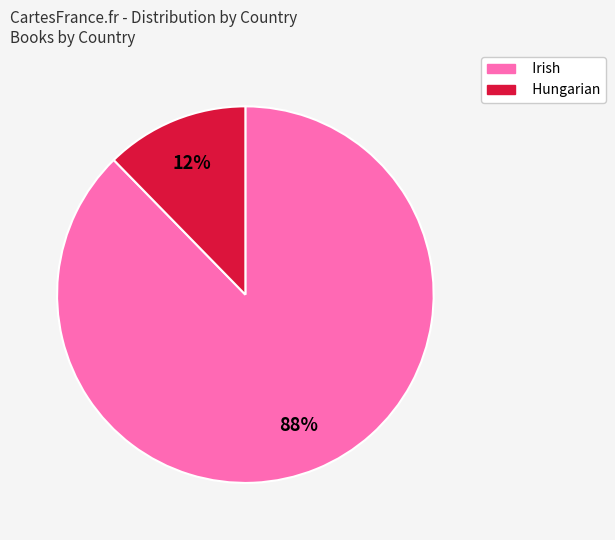

True or false: Irish accounts for 88% of the total.

True